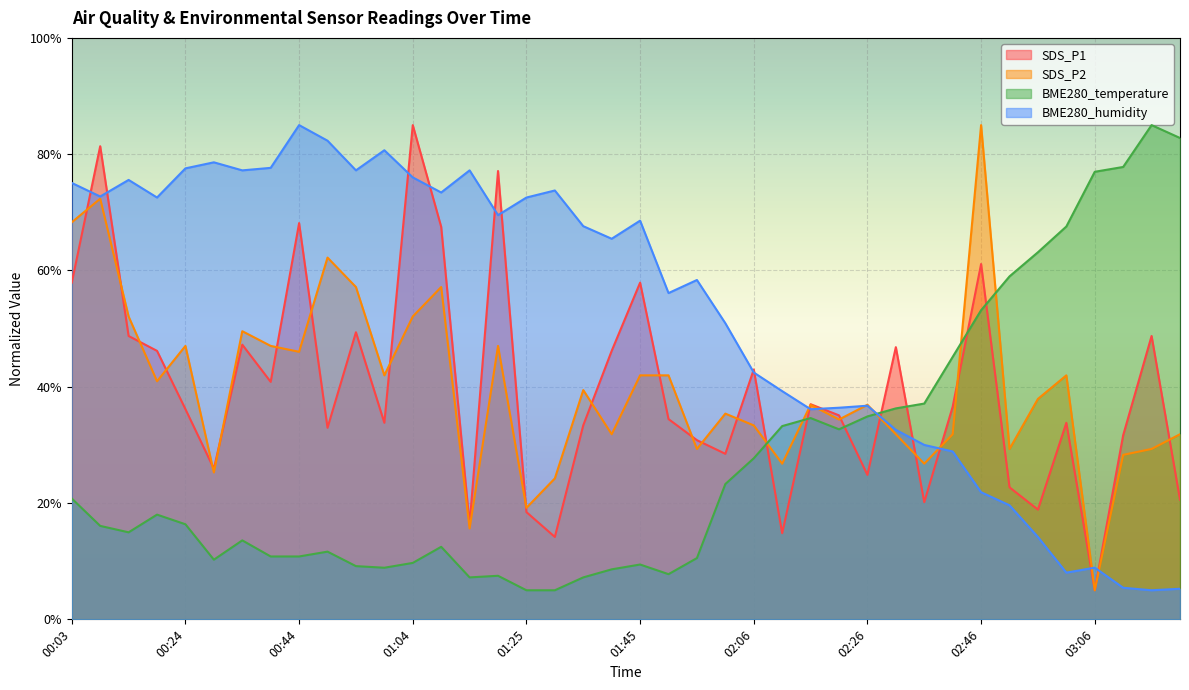

Which label corresponds to the largest value in the chart?

01:04